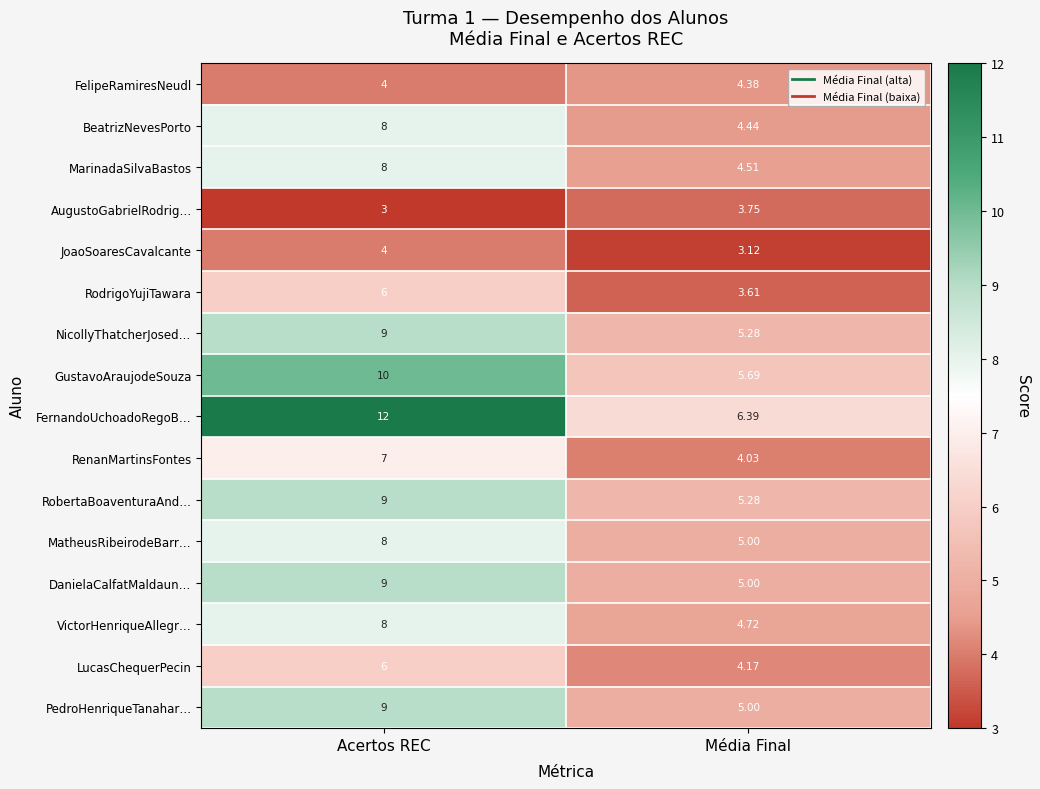

Rank the categories by GustavoAraujodeSouza value from highest to lowest.

Acertos REC, Média Final